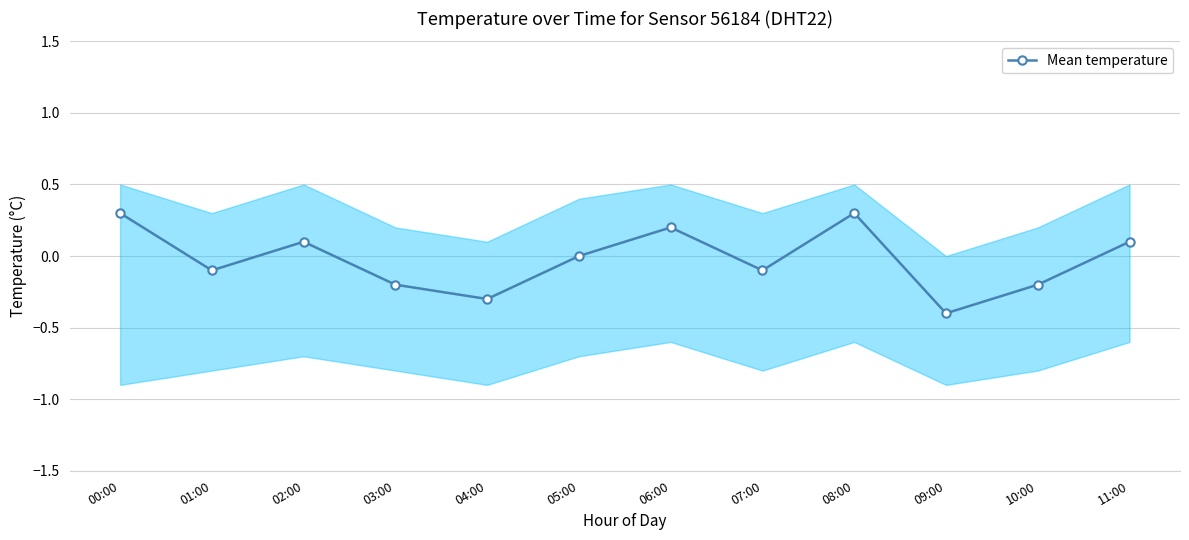

Where does the data first go above 0?

00:00